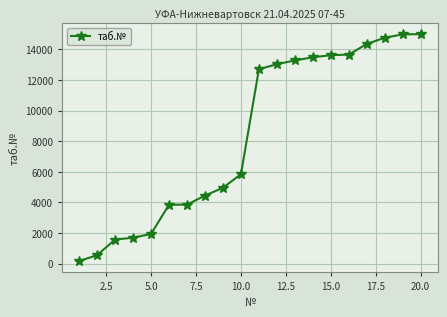

What is the average value?

8385